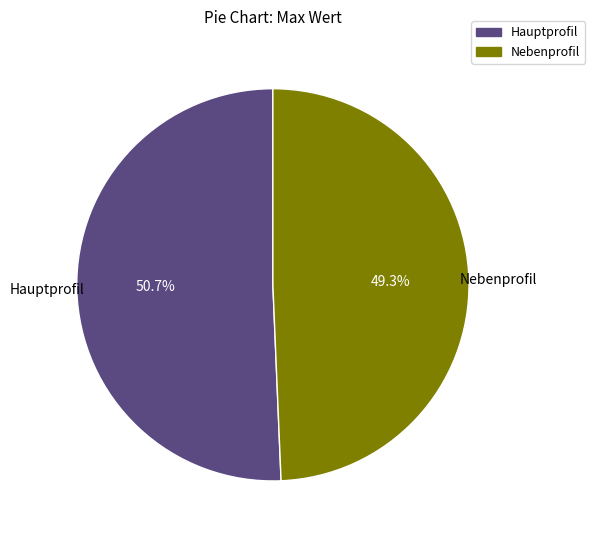

Count the number of slices in the pie.

2